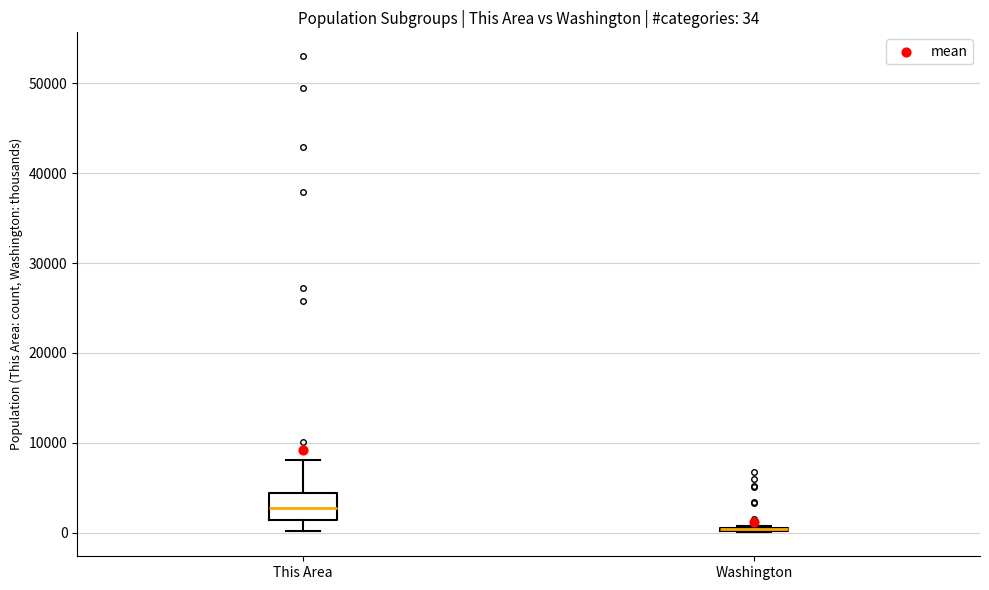

Which box is the tallest, from its lower edge to its upper edge?

This Area